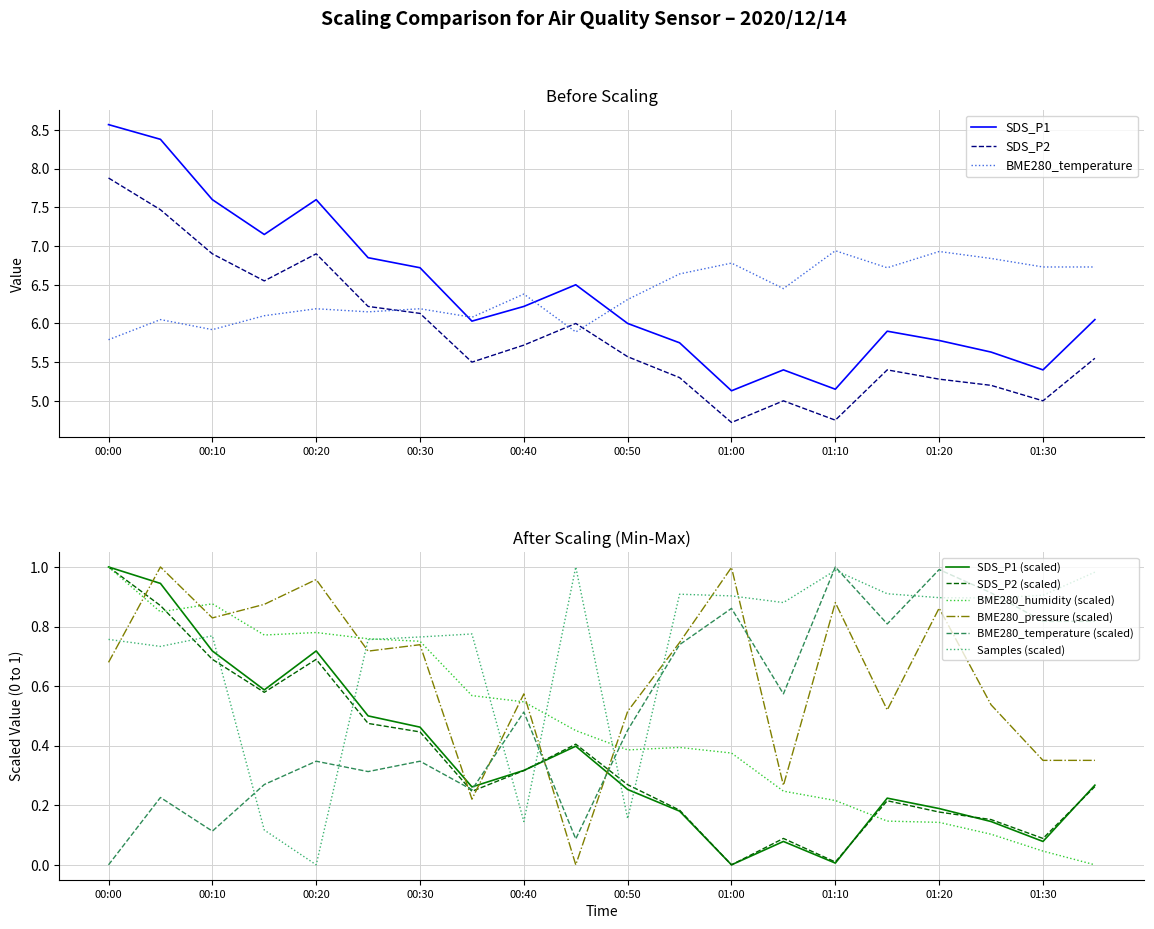

What is the minimum value for SDS_P2?

4.7